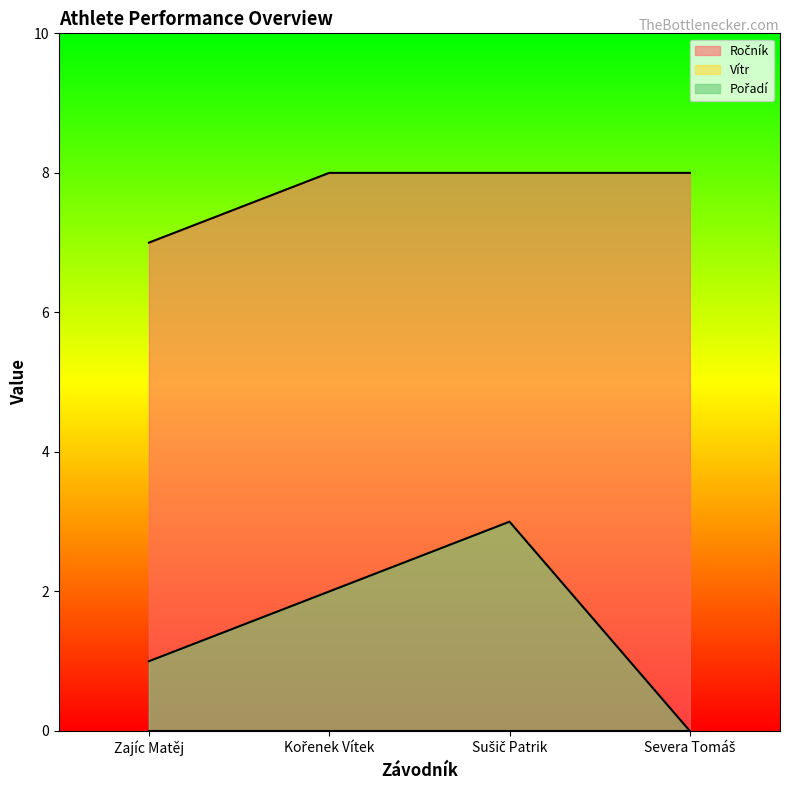

The Pořadí series shows 2 at Zajíc Matěj. True or false?

False